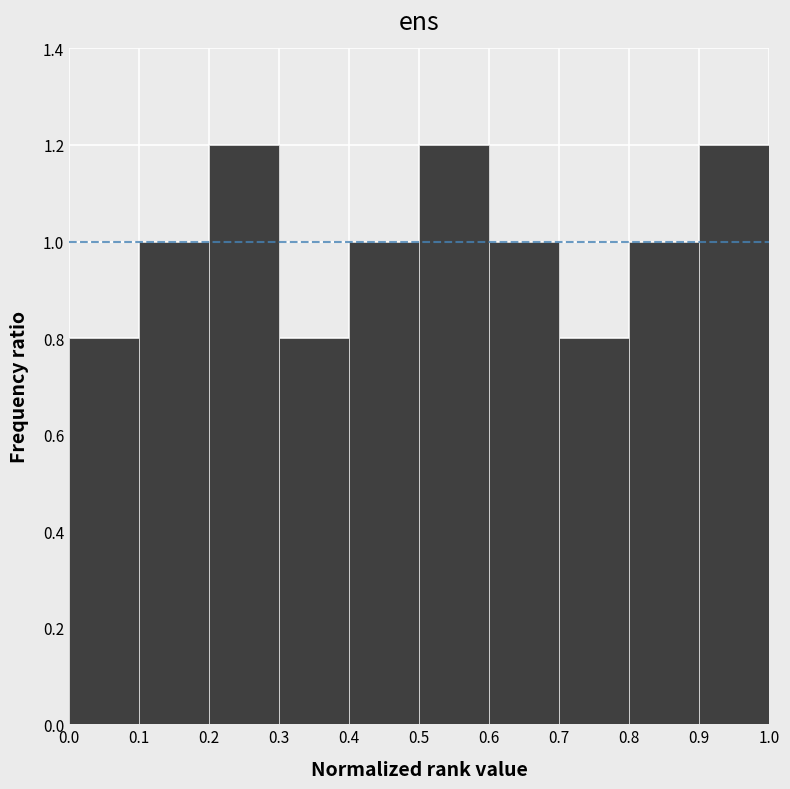

Reading left to right, transcribe this chart: for each bar, give the range it covers on the x-axis and its height. The values are not printed on the chart, so give them approximately, as read against the axis.

0.0 to 0.1: 0.8
0.1 to 0.2: 1.0
0.2 to 0.3: 1.2
0.3 to 0.4: 0.8
0.4 to 0.5: 1.0
0.5 to 0.6: 1.2
0.6 to 0.7: 1.0
0.7 to 0.8: 0.8
0.8 to 0.9: 1.0
0.9 to 1.0: 1.2